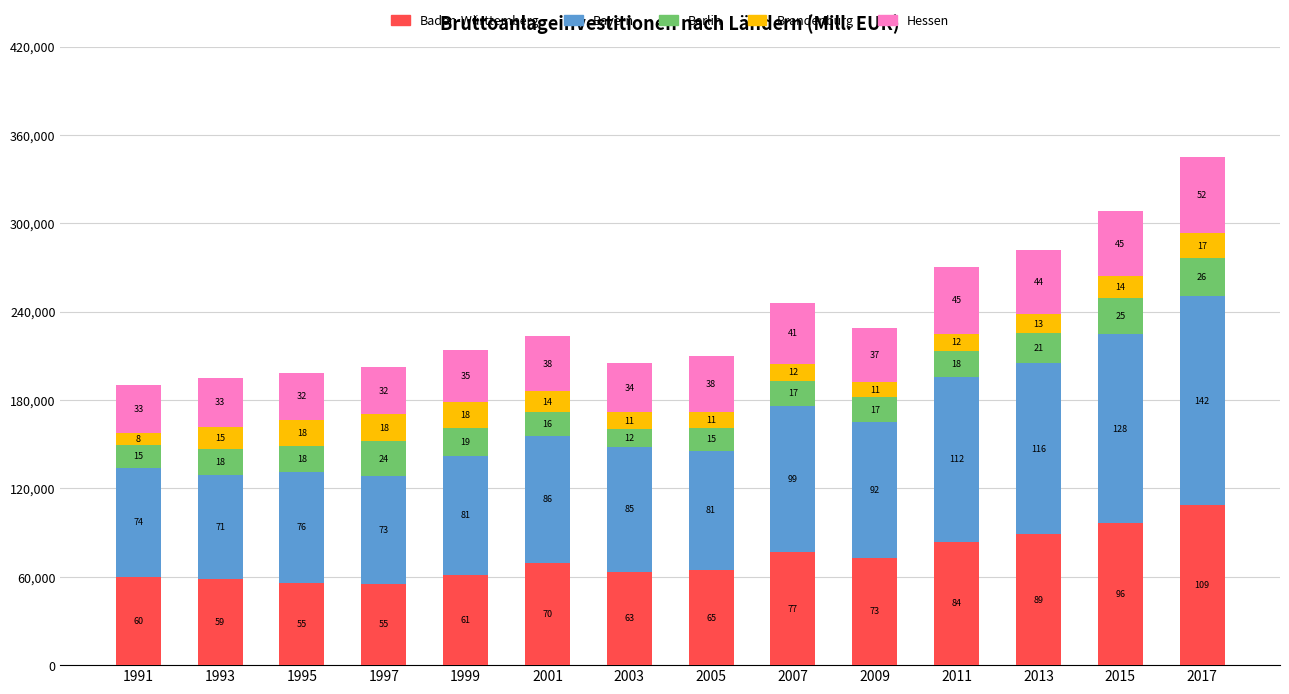

Which series has the largest total across all categories?

Bayern